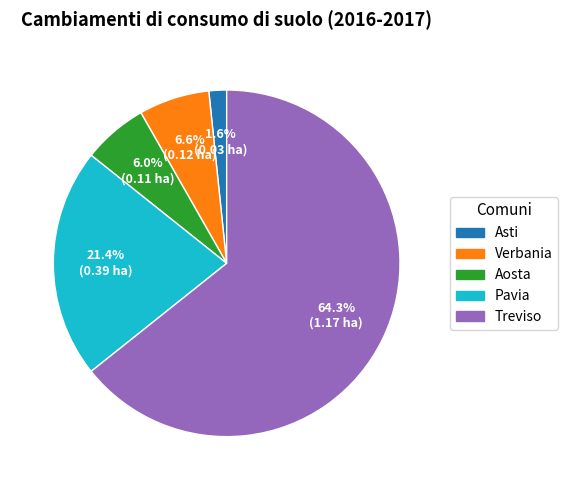

Rank the categories by value from highest to lowest.

Treviso, Pavia, Verbania, Aosta, Asti